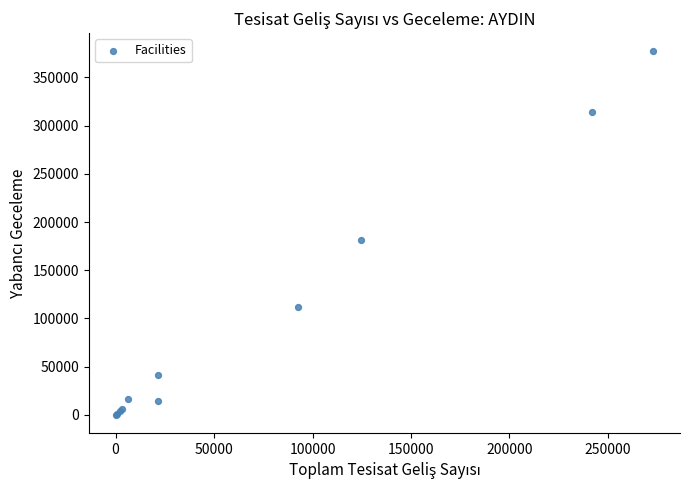

What Y value in the scatter plot is closest to 188573?

180999